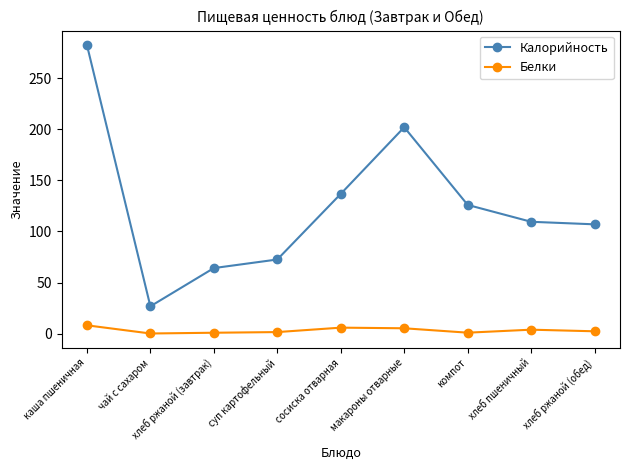

How many interior local peaks does the Калорийность series have?

1